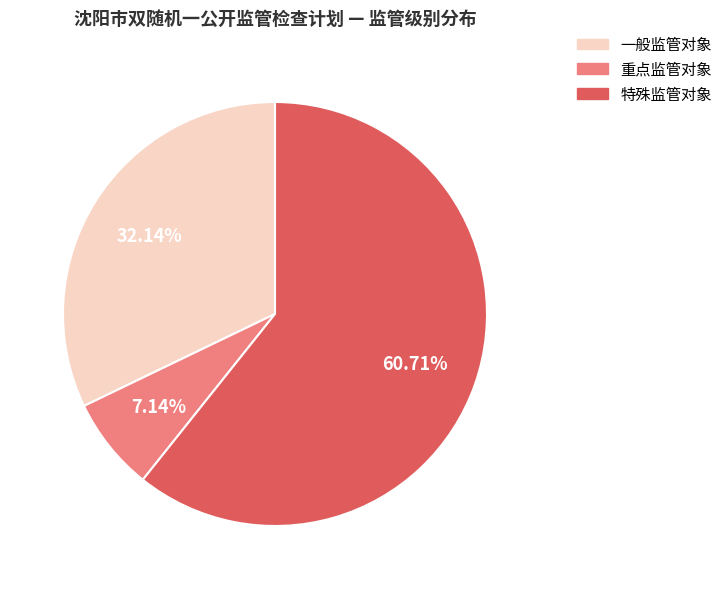

Is it true that 重点监管对象 is 15% of the pie?

False